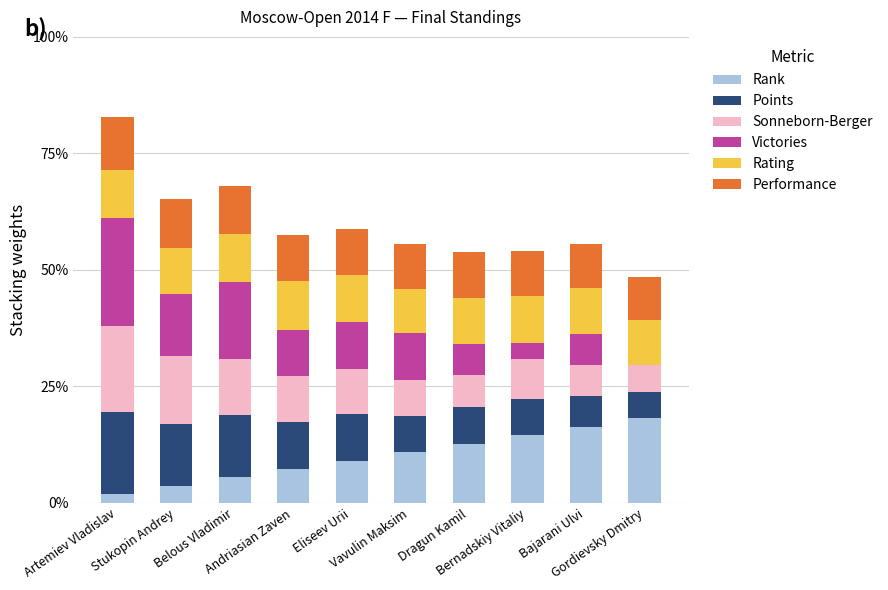

What is the sum of all Victories values?

100.0